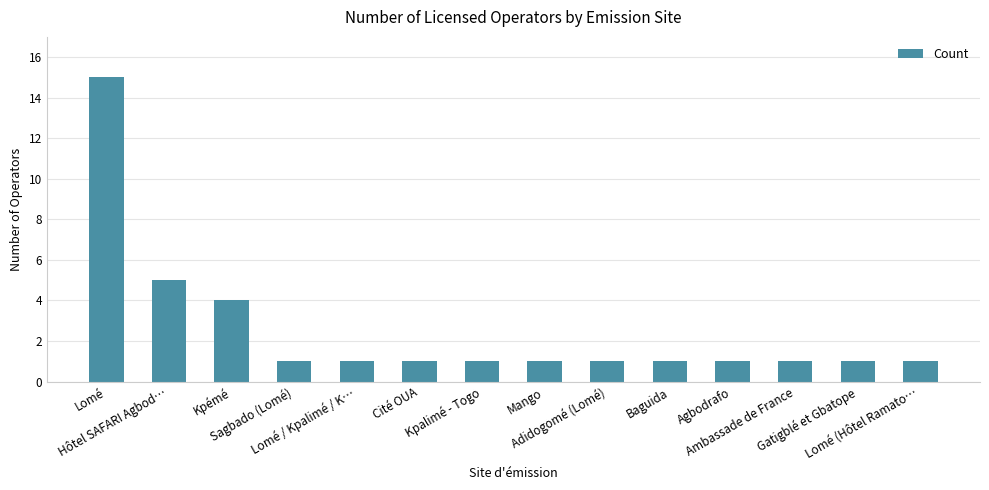

What is the minimum value shown in the chart?

1